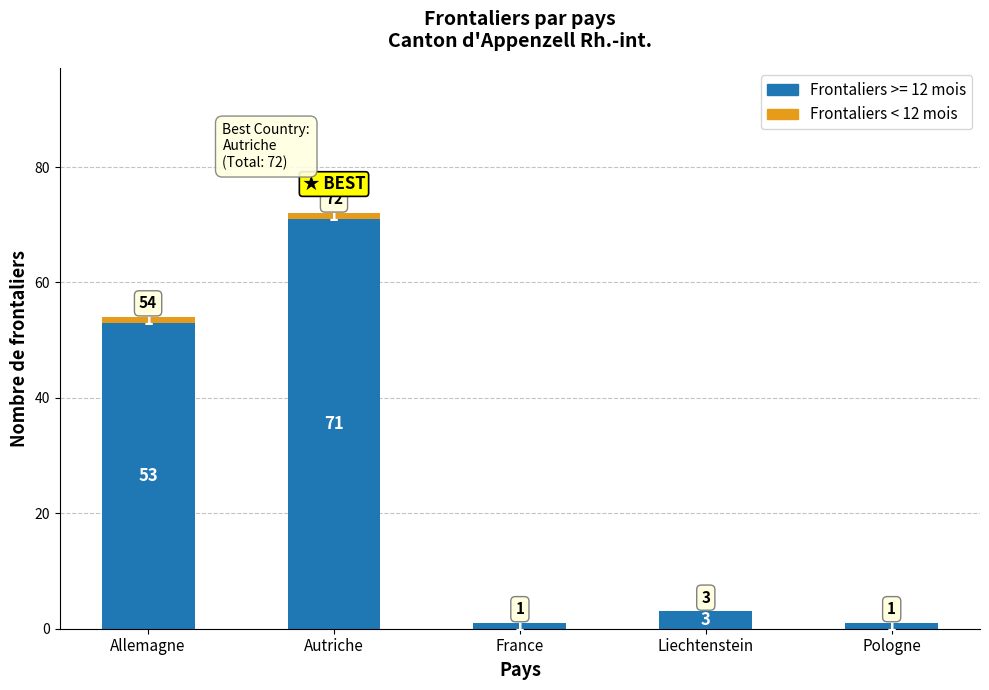

What is the sum of all Frontaliers >= 12 mois values?

129